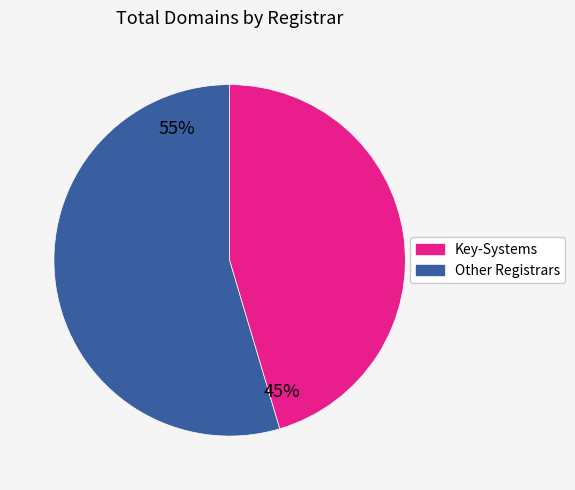

How many segments does this pie chart have?

2